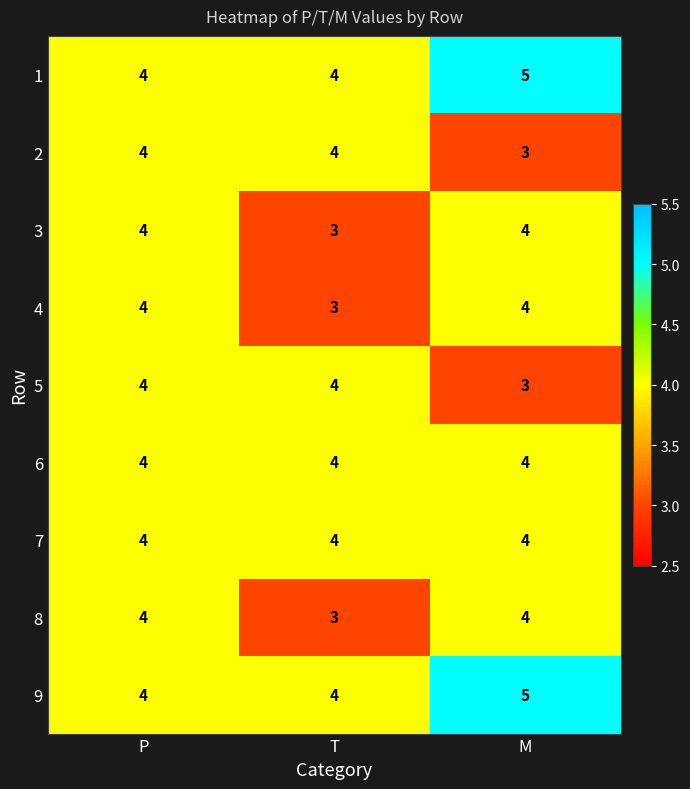

Is it true that 3 equals 4 at P?

True